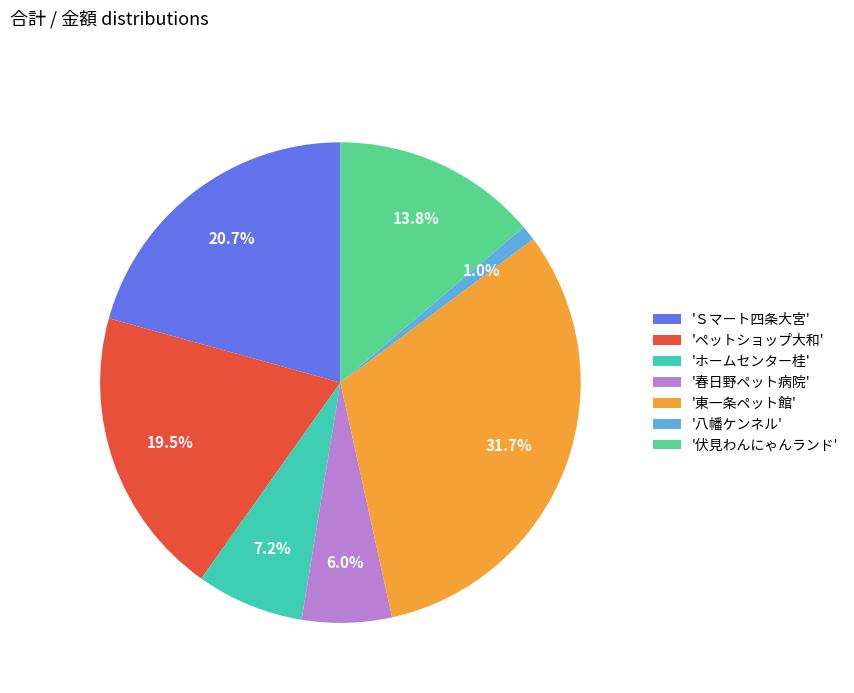

Rank the categories by value from highest to lowest.

'東一条ペット館', 'Ｓマート四条大宮', 'ペットショップ大和', '伏見わんにゃんランド', 'ホームセンター桂', '春日野ペット病院', '八幡ケンネル'